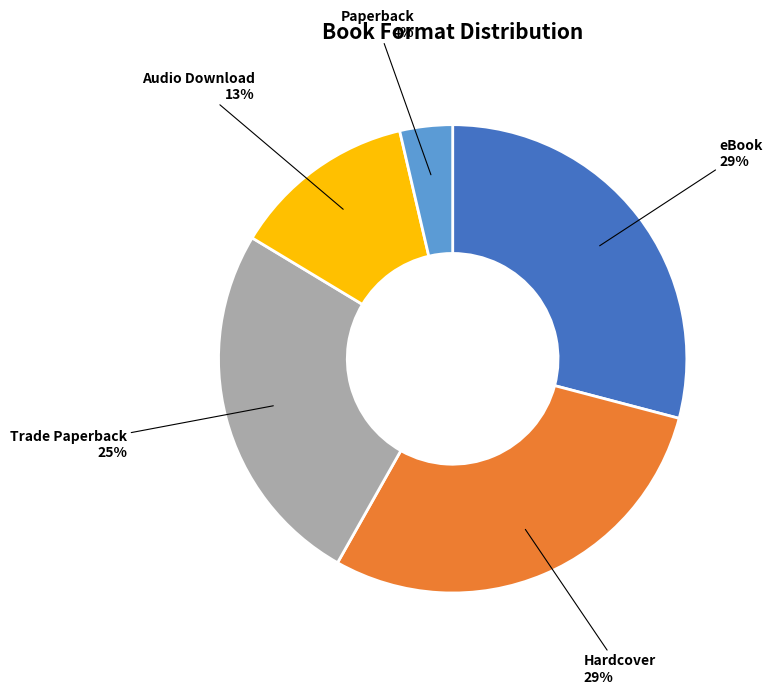

Does any single category account for the majority?

No